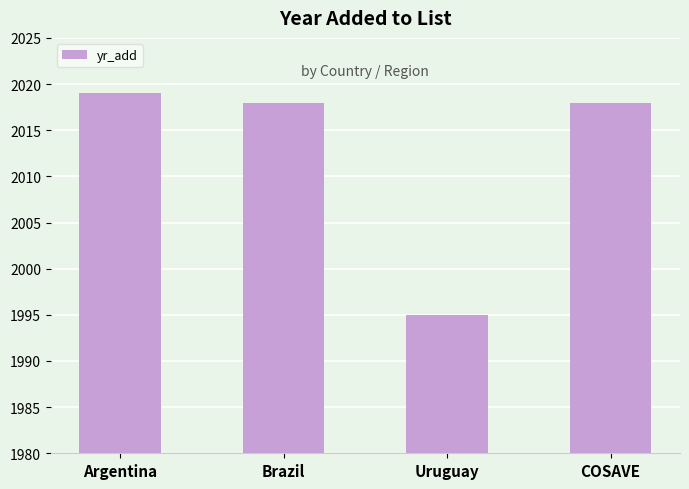

What is the difference between the second highest and minimum values?

23